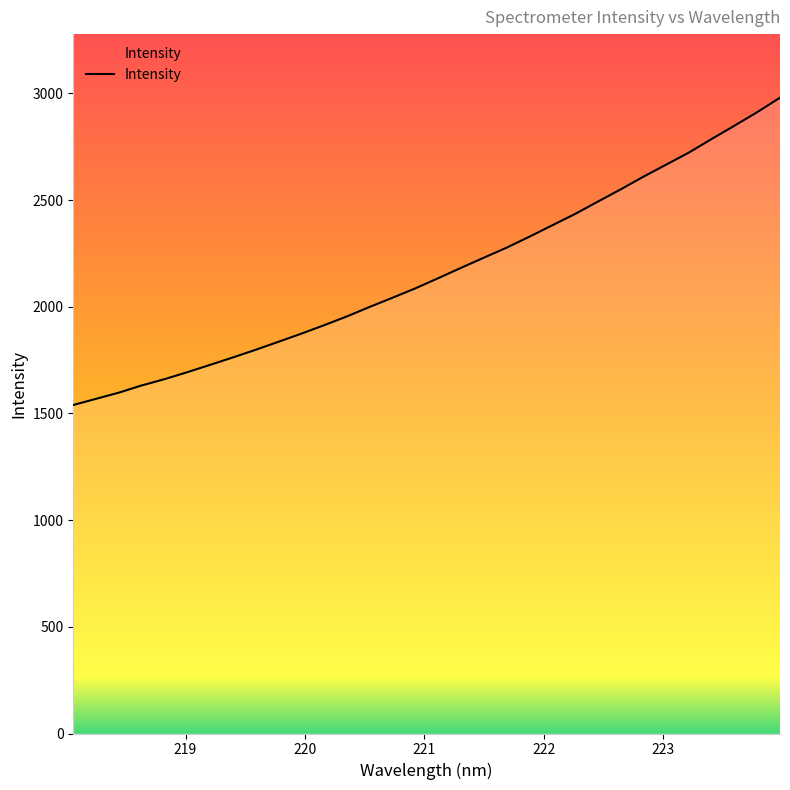

What is the minimum value shown in the chart?

1539.8